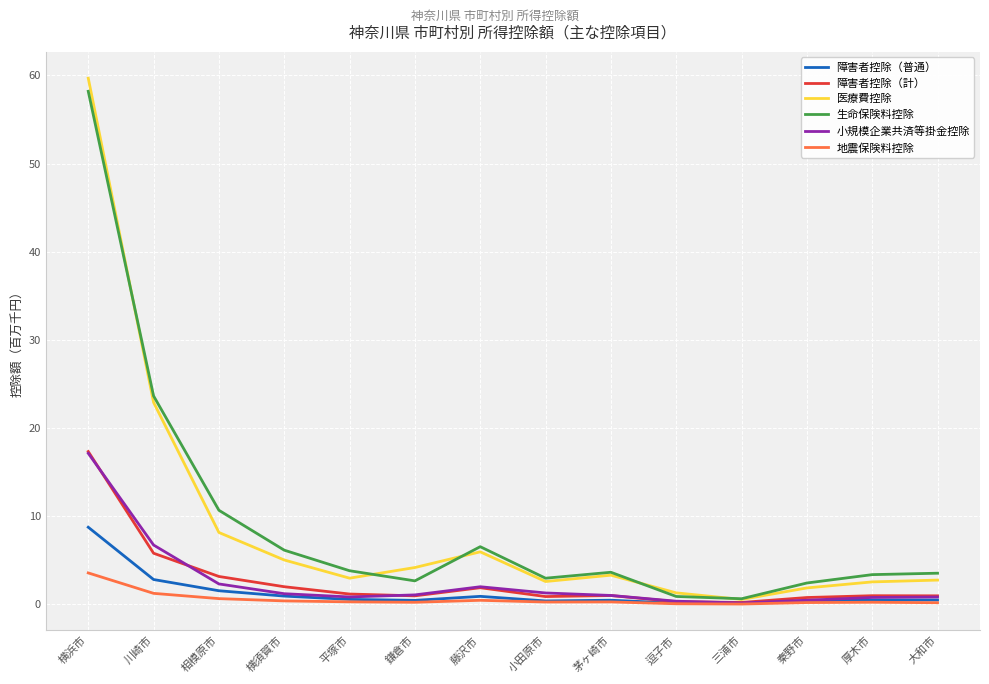

In 障害者控除（普通）, how many points are lower than both neighbors (excluding endpoints)?

3